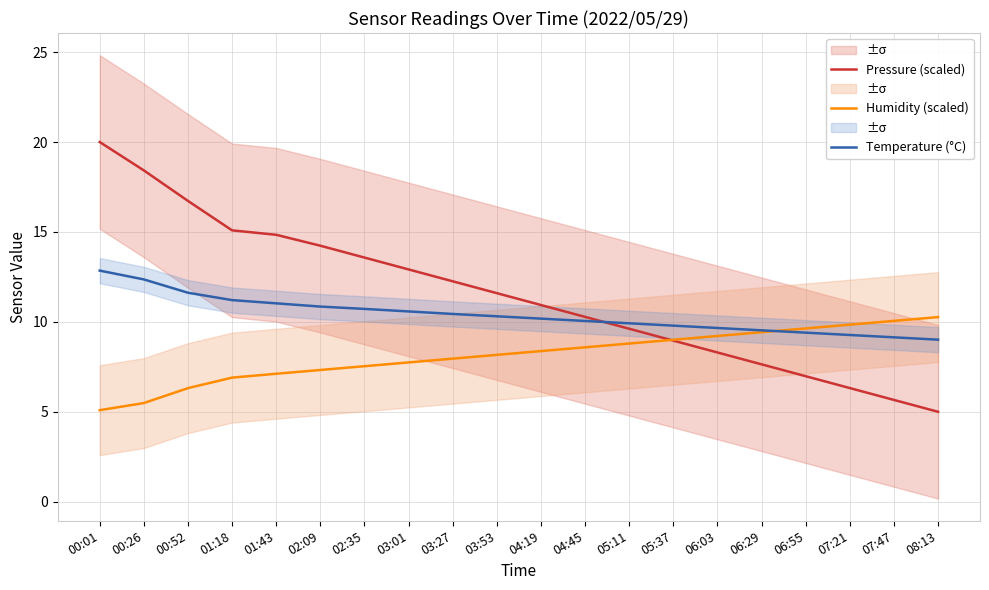

What is the sum of the Pressure (scaled) values at 07:47 and 02:35?

19.2